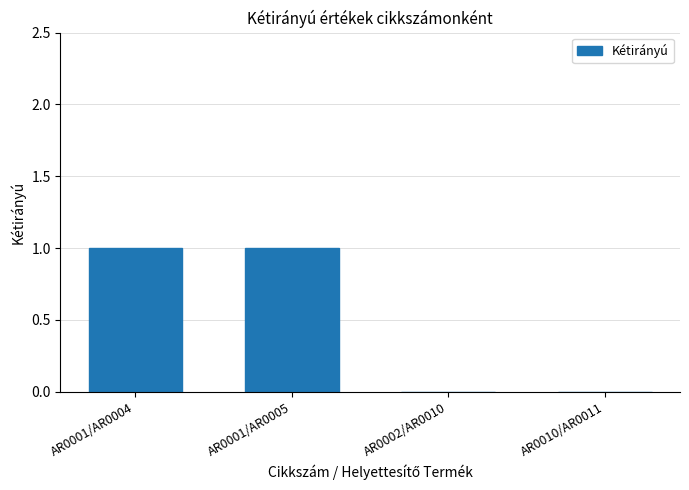

Count the number of categories in the chart.

4